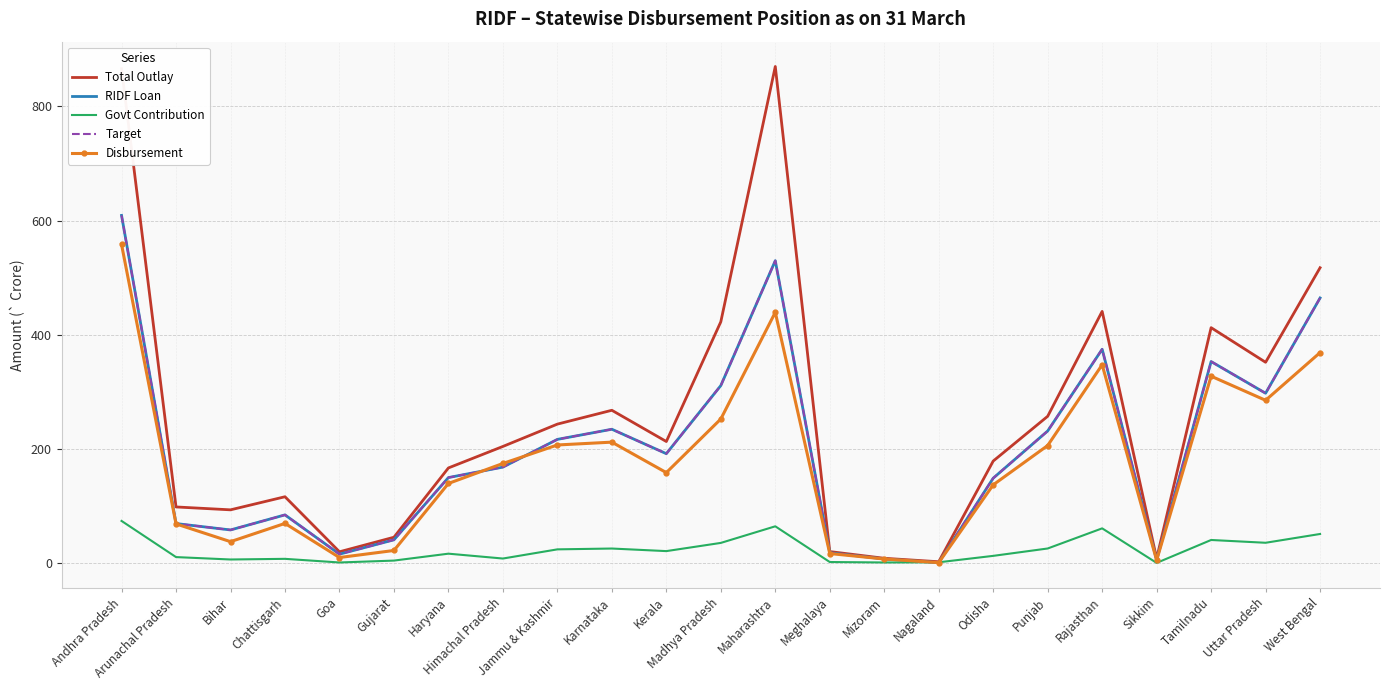

True or false: Disbursement and Total Outlay cross at least once.

False